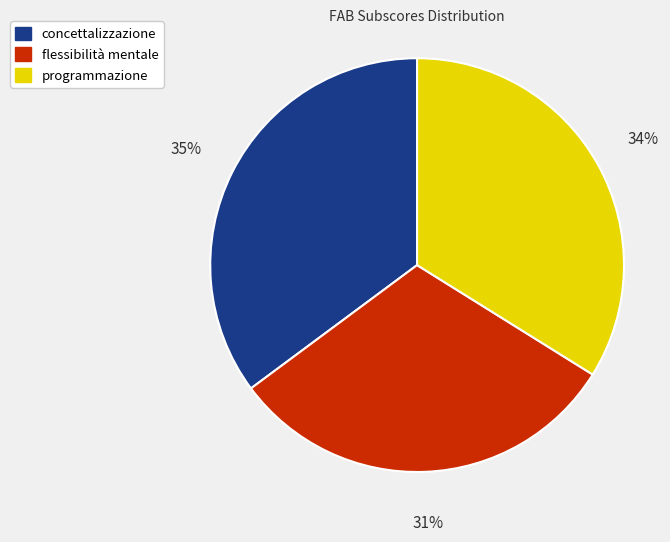

Is there a majority slice in this chart?

No